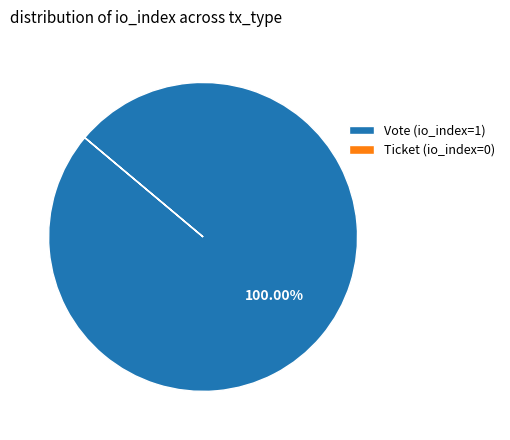

Which slice represents more than half of the pie?

Vote (io_index=1)